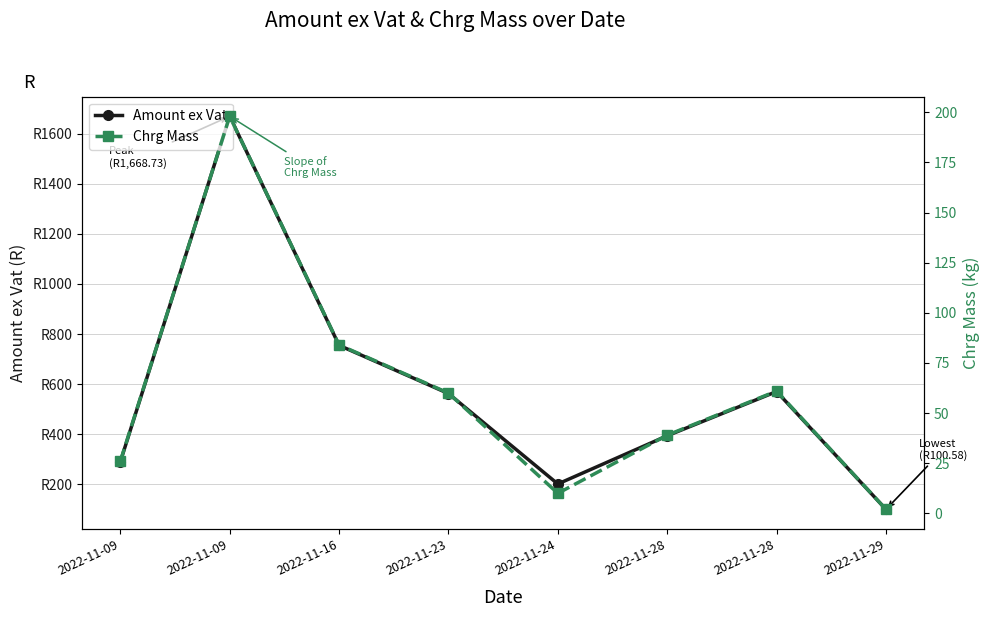

What is the difference between the maximum and minimum values in the Amount ex Vat series?

1568.2